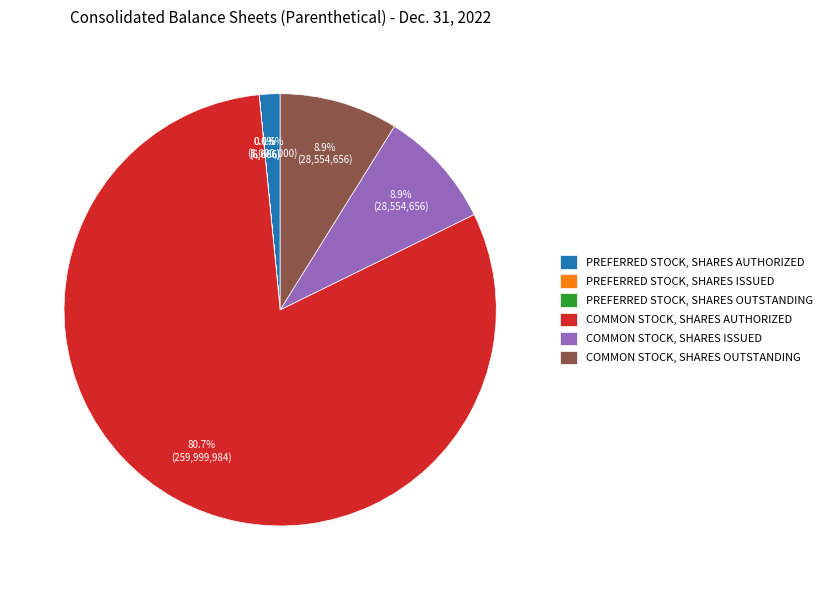

Which category accounts for the majority?

COMMON STOCK, SHARES AUTHORIZED